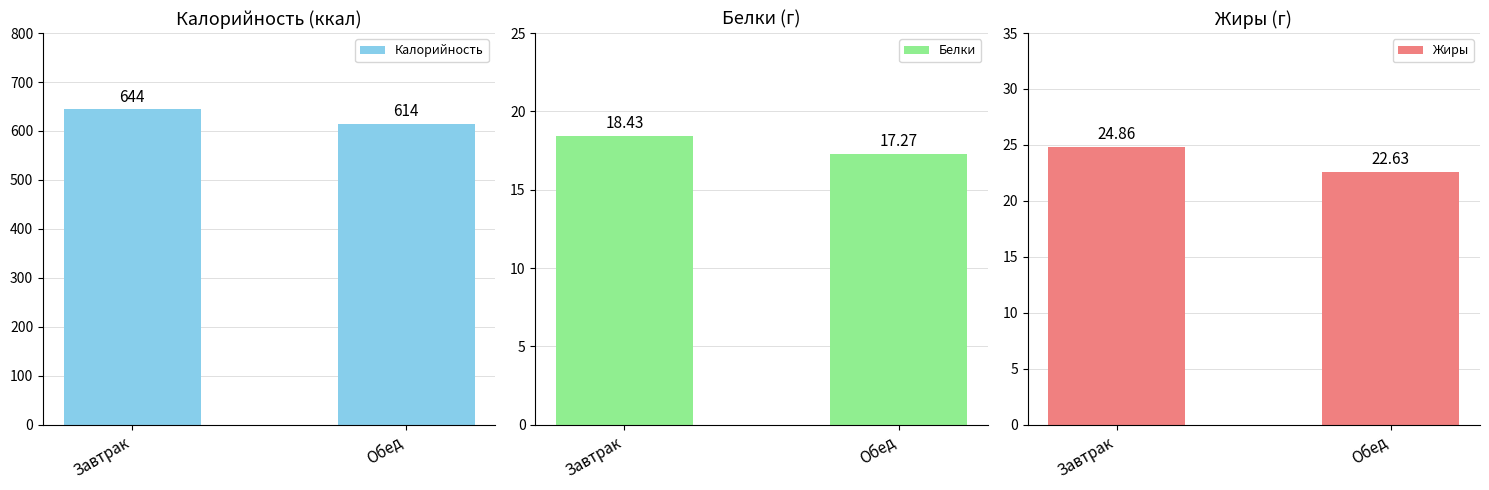

Where does the Белки series first go above 18?

Завтрак